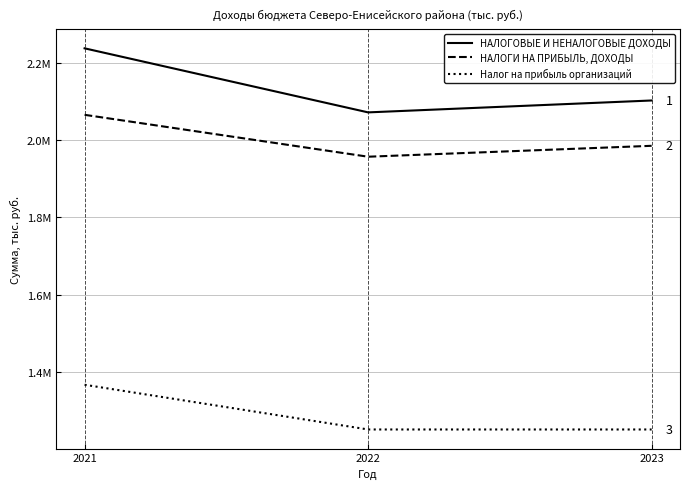

At how many categories does at least one series exceed 1899813?

3